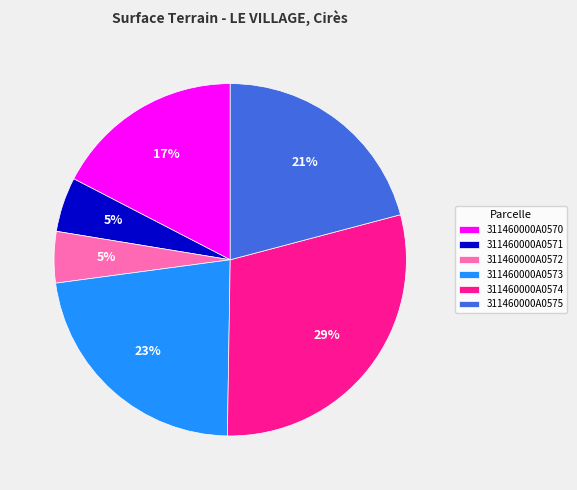

To the nearest percent, what is the difference between the 311460000A0571 and 311460000A0573 slice percentages?

18%